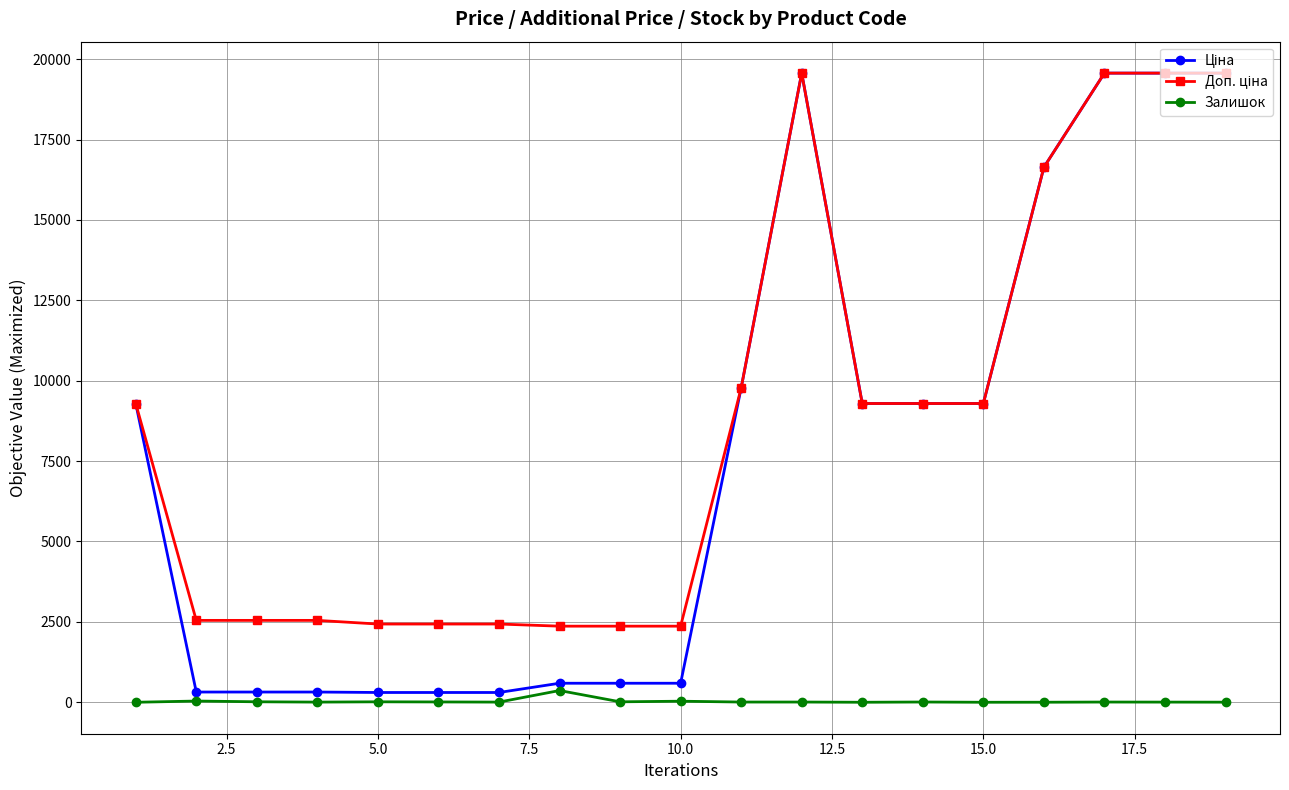

What is the maximum value shown in the chart?

19564.9